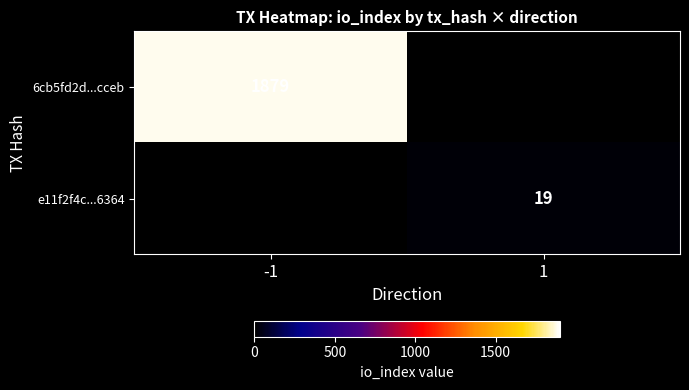

True or false: e11f2f4c...6364 has a value of 27 at 1.

False